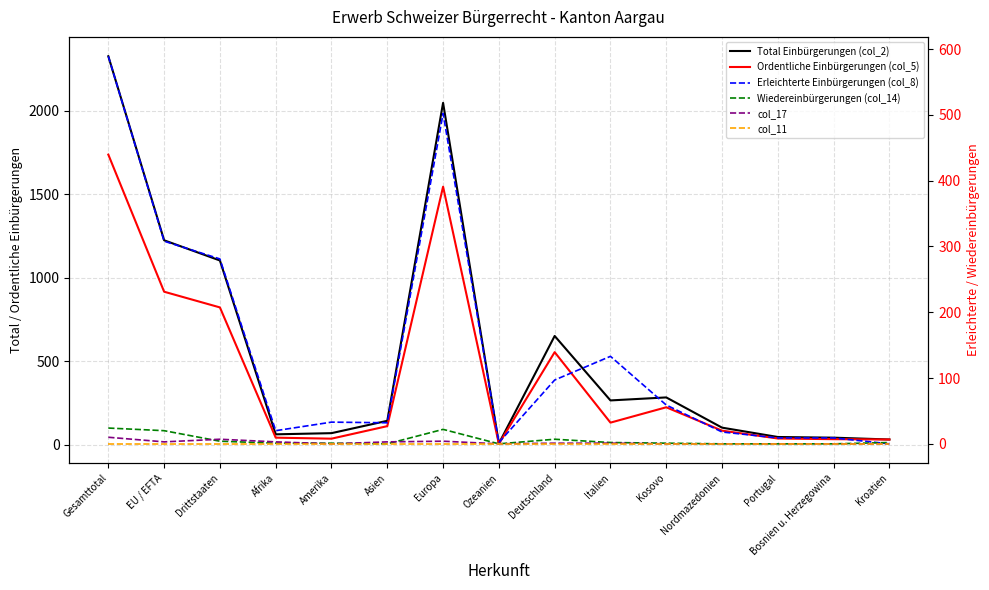

How many distinct data groups are displayed?

6